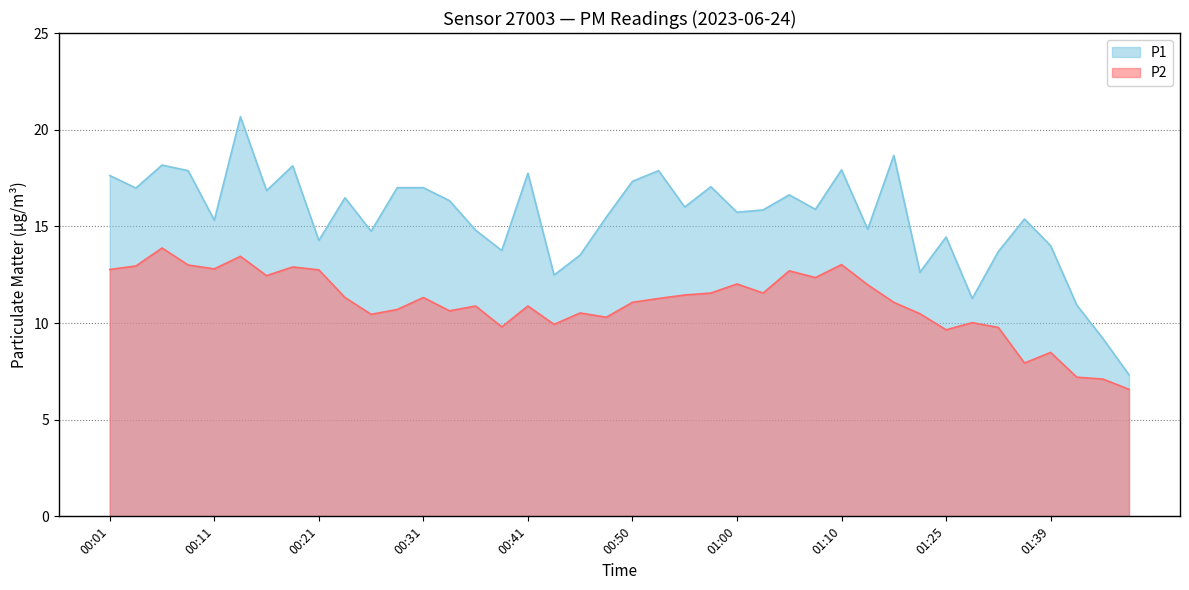

Which category has the lowest value in the P1 series?

01:46